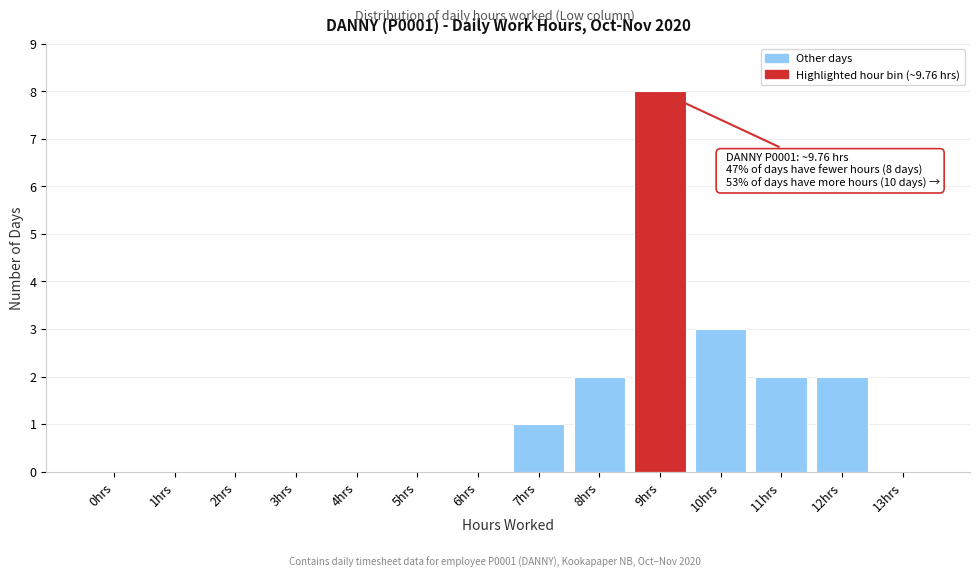

Reading right to left, transcribe all the data shown in this chart.

13hrs=0	12hrs=2	11hrs=2	10hrs=3	9hrs=8	8hrs=2	7hrs=1	6hrs=0	5hrs=0	4hrs=0	3hrs=0	2hrs=0	1hrs=0	0hrs=0